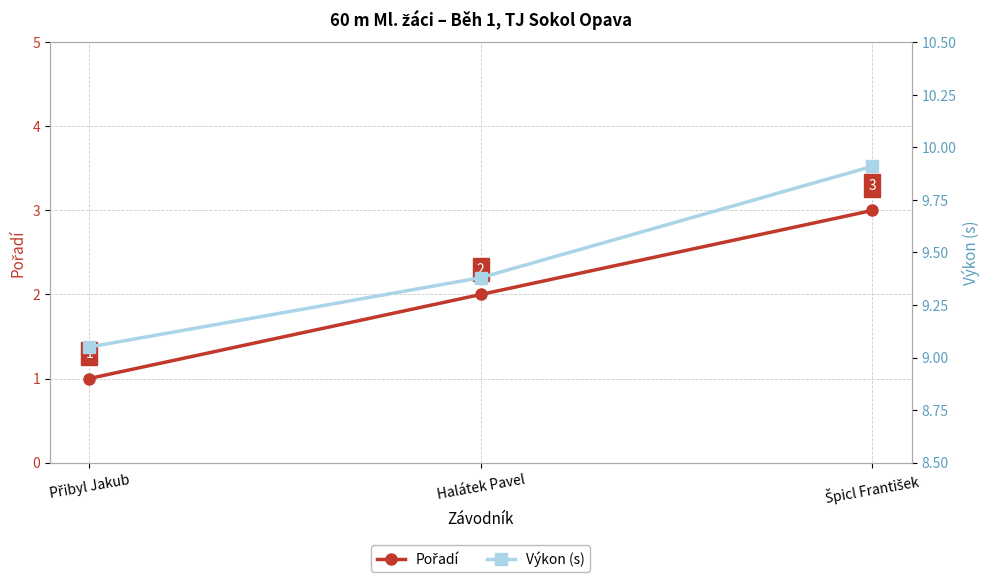

Reading left to right, what are all the values shown in this chart?

Pořadí: 1.0	2.0	3.0
Výkon (s): 9.1	9.4	9.9